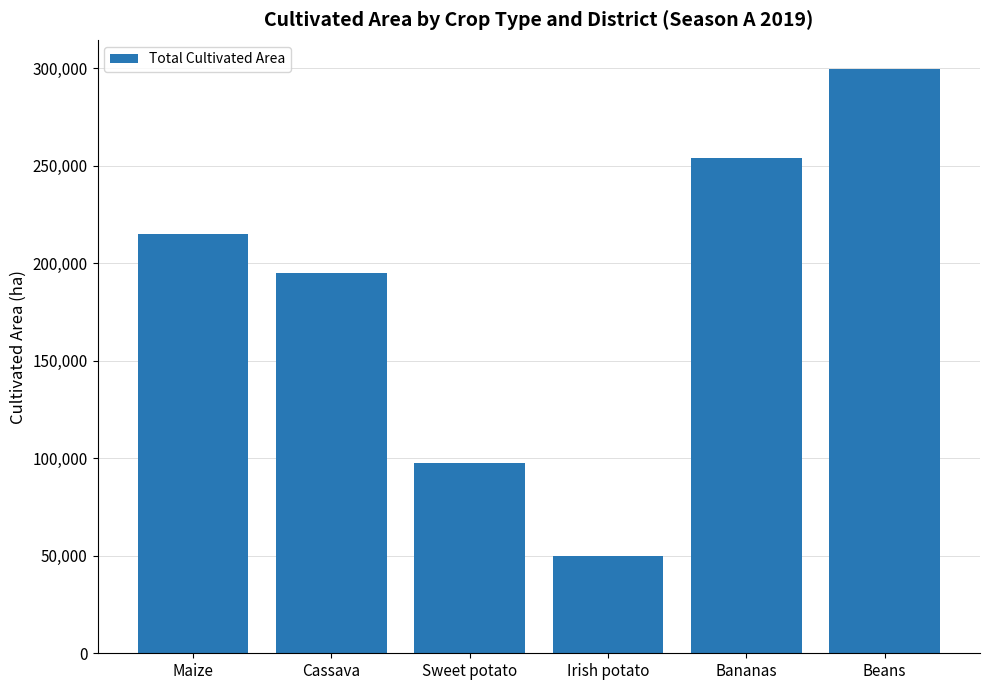

How many data points are less than 215158?

3